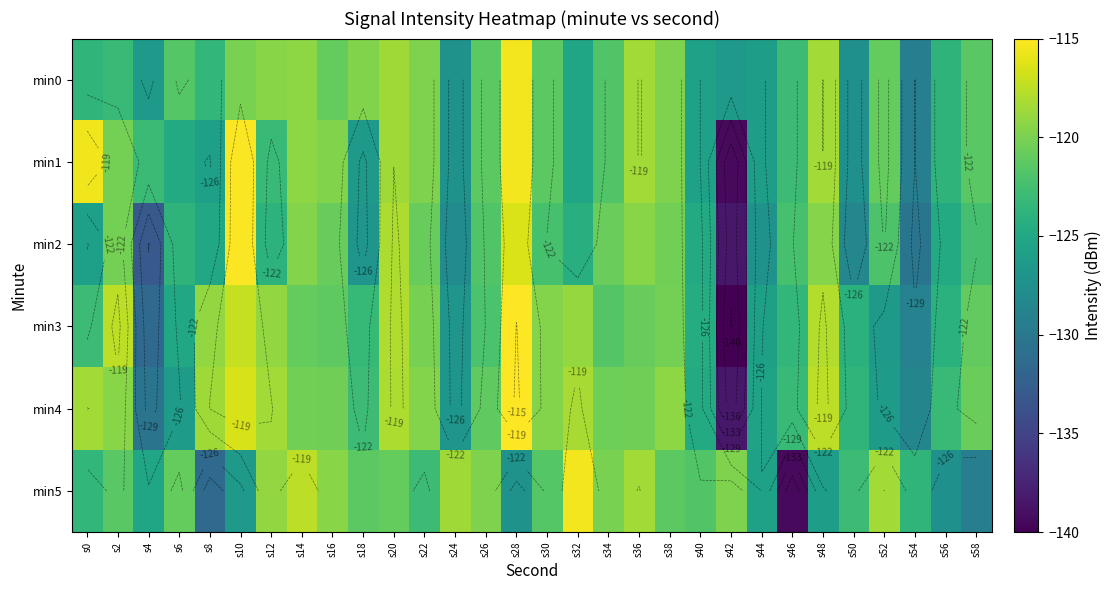

At which label does min2 first exceed -122?

s2